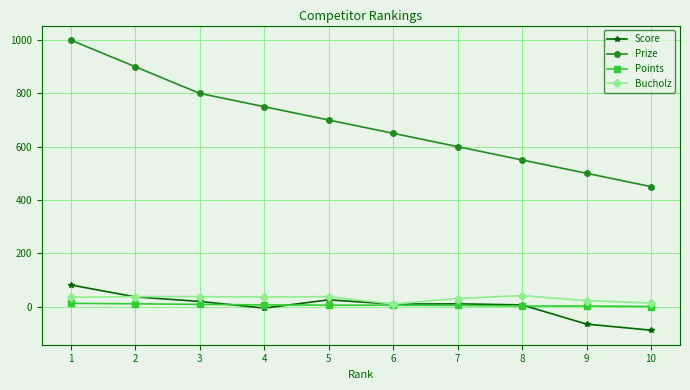

What is the greatest value displayed?

1000